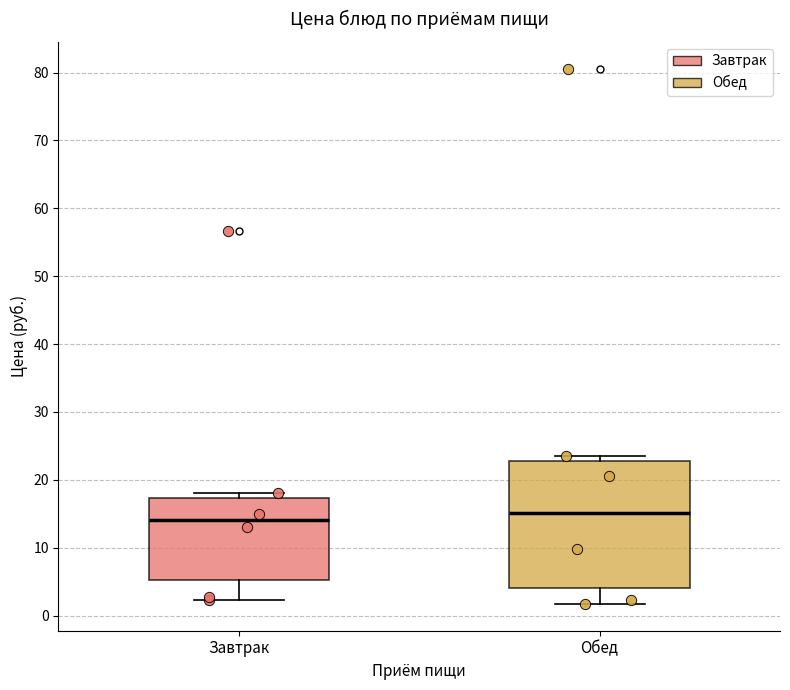

Reading left to right, transcribe this box plot: for each box, give where its median line is, the range the box spans, and where its two whiskers end, as read against the y-axis. The values are not printed on the chart, so give them approximately, as read against the axis.

Завтрак: median 14, box 5 to 17, whiskers 2 to 18
Обед: median 15, box 4 to 23, whiskers 2 to 24